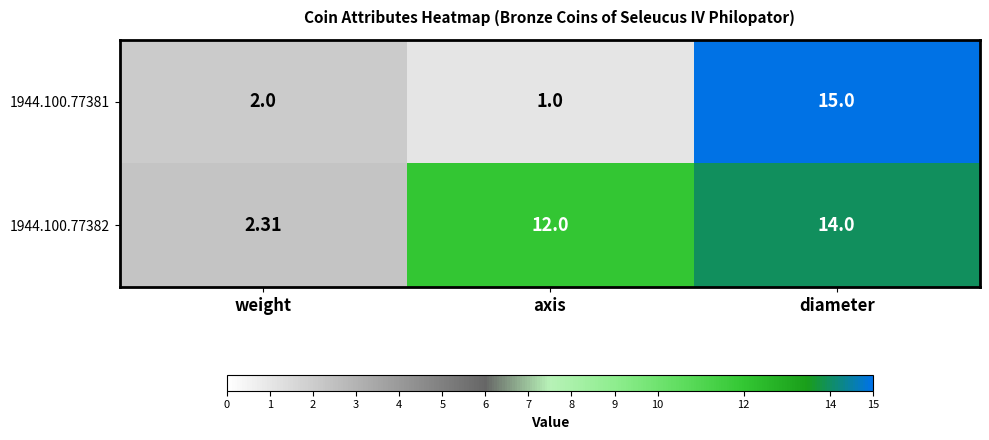

How many categories are shown in the chart?

3